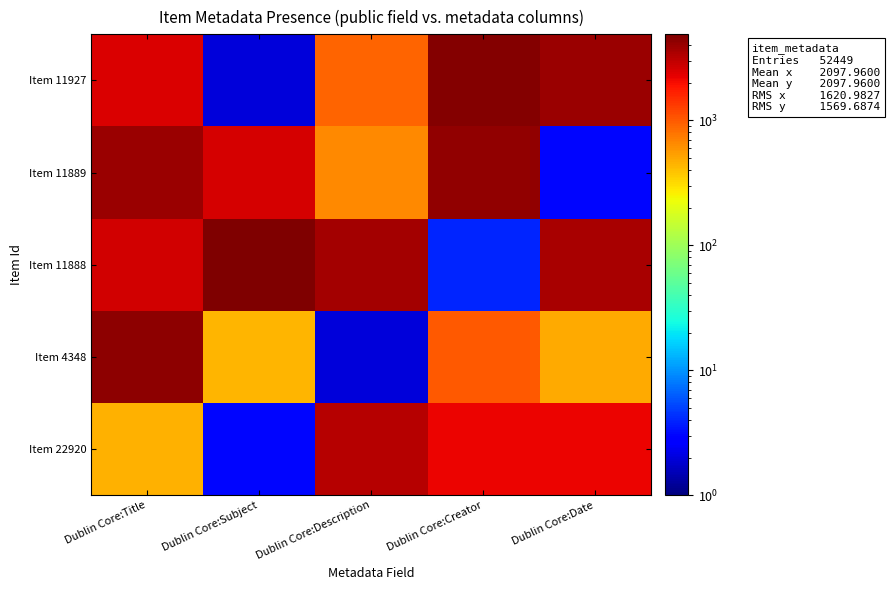

At how many categories does at least one series exceed 253?

5